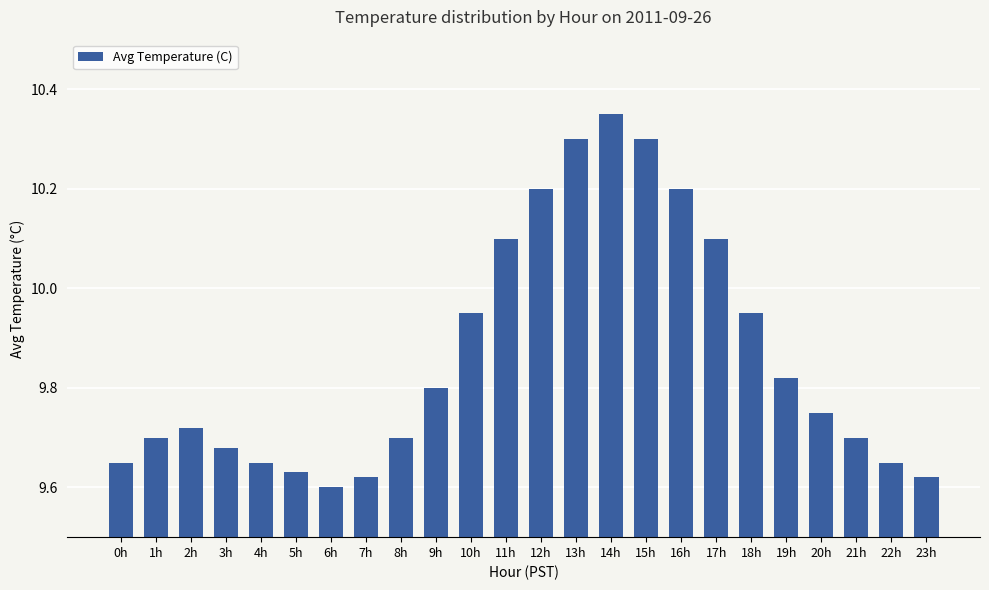

Does the chart contain any negative values?

No